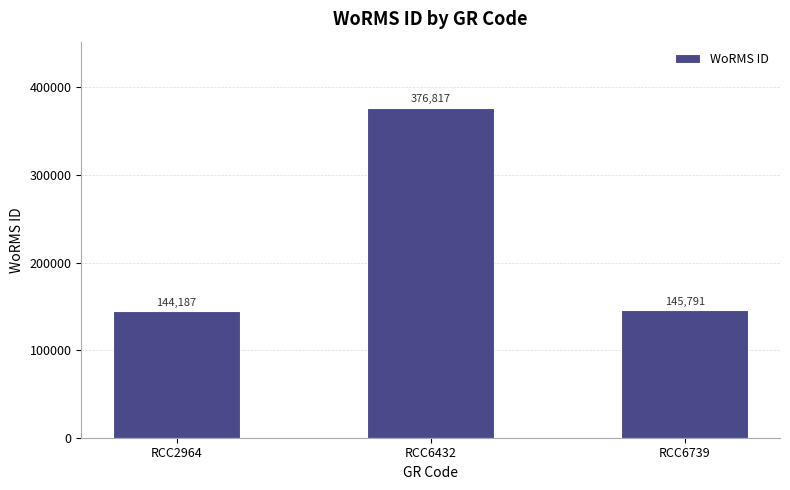

The chart shows a value of 226218 at RCC6739. True or false?

False